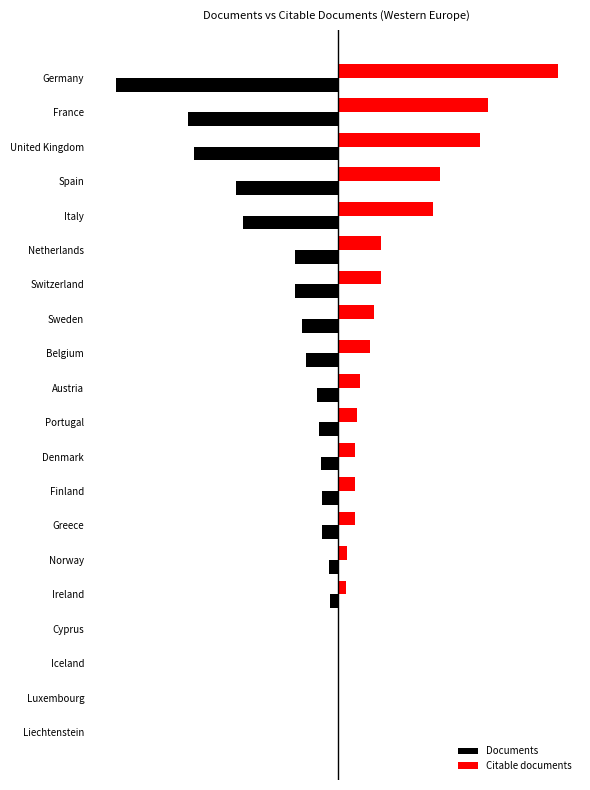

At which label does Documents first exceed -1061?

Denmark